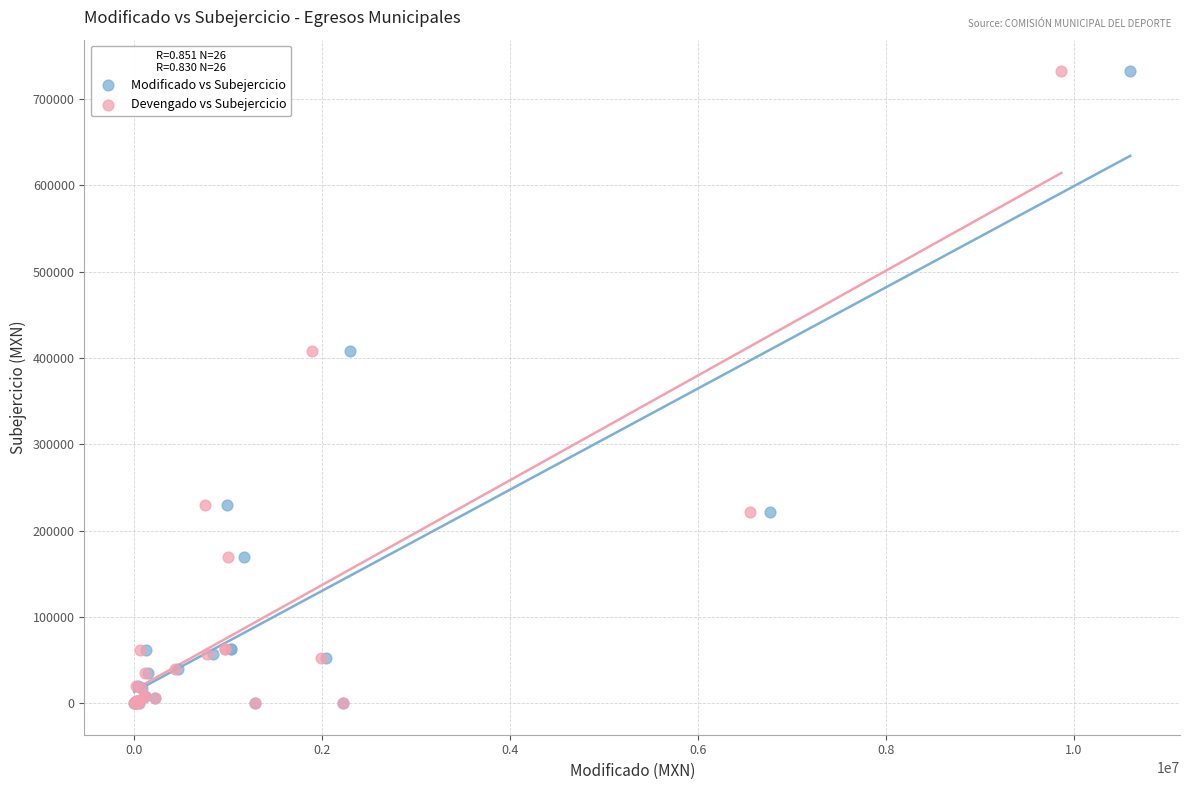

What are all the series names shown in the legend?

Modificado vs Subejercicio, Devengado vs Subejercicio